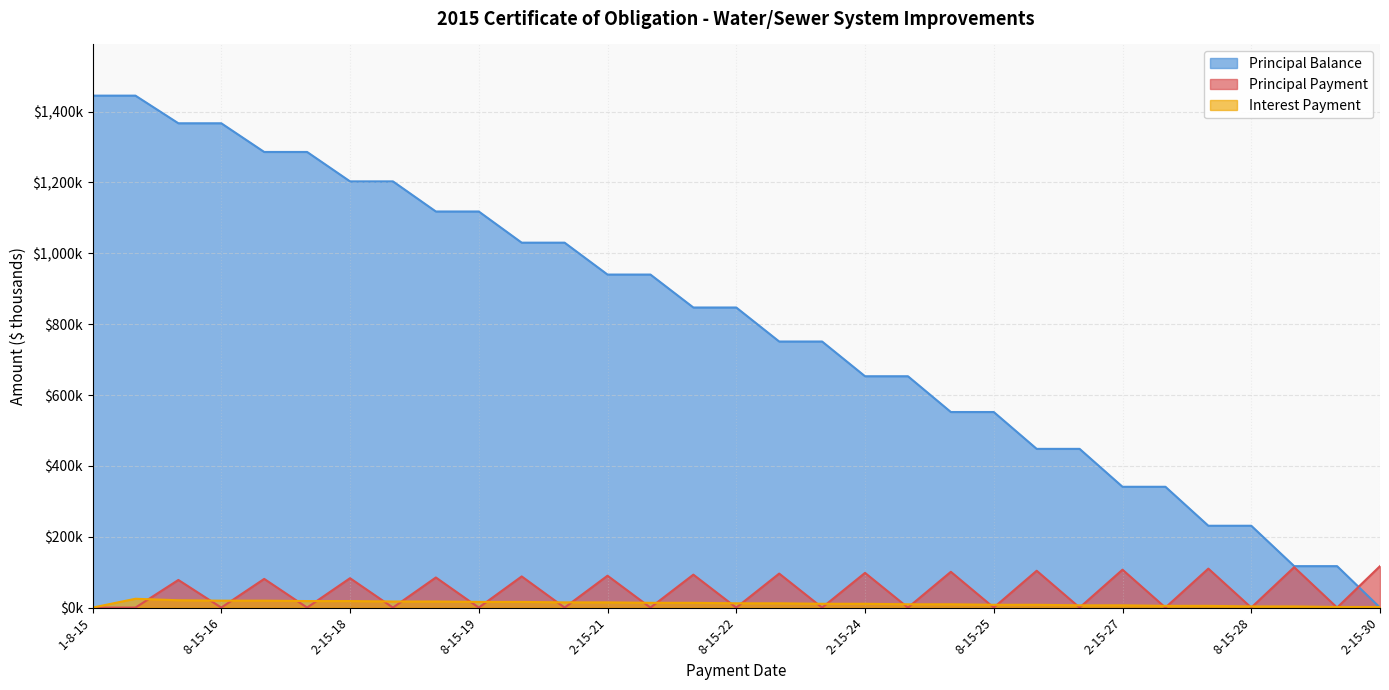

Which series ends up on top after the final intersection of Principal Balance and Interest Payment?

Interest Payment